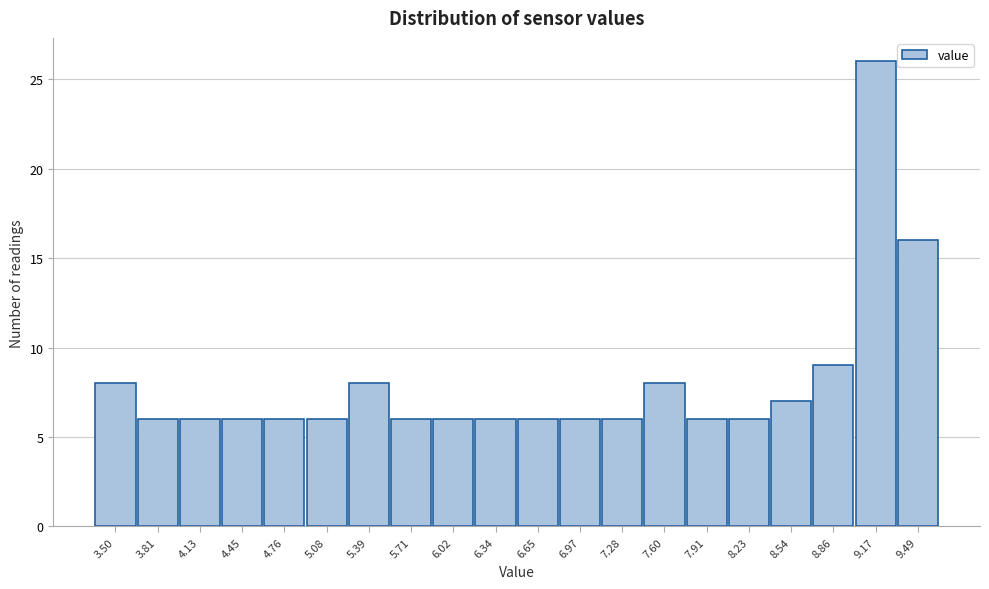

Reading left to right, what are all the values shown in this chart?

8	6	6	6	6	6	8	6	6	6	6	6	6	8	6	6	7	9	26	16